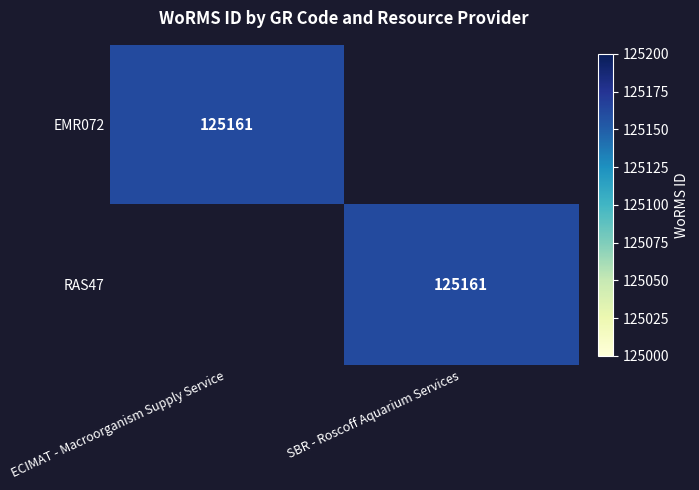

At how many categories does at least one series exceed 20800?

2